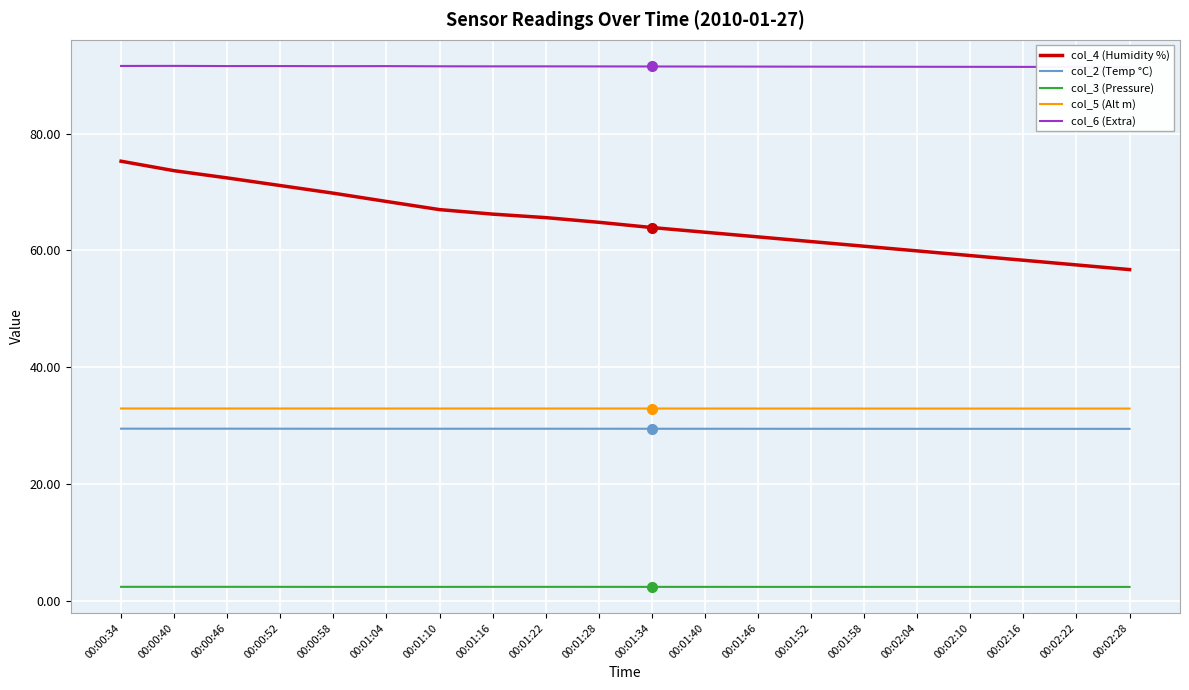

Which category has the lowest value in the col_2 (Temp °C) series?

00:02:28